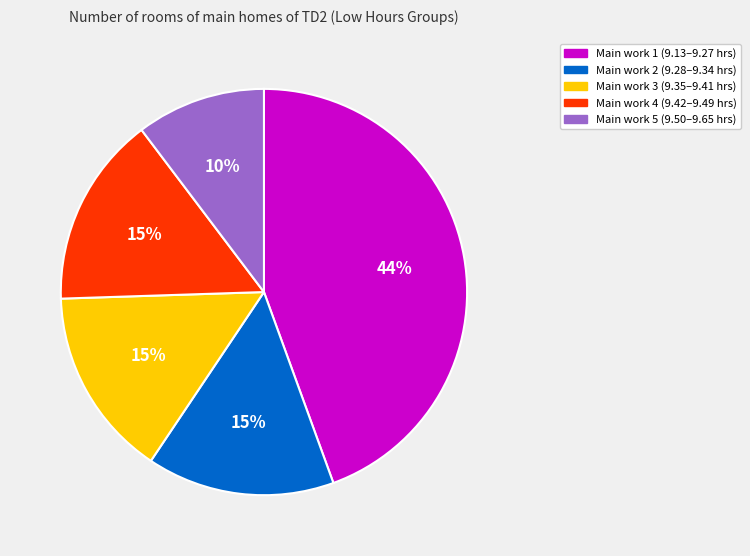

Count the number of slices in the pie.

5